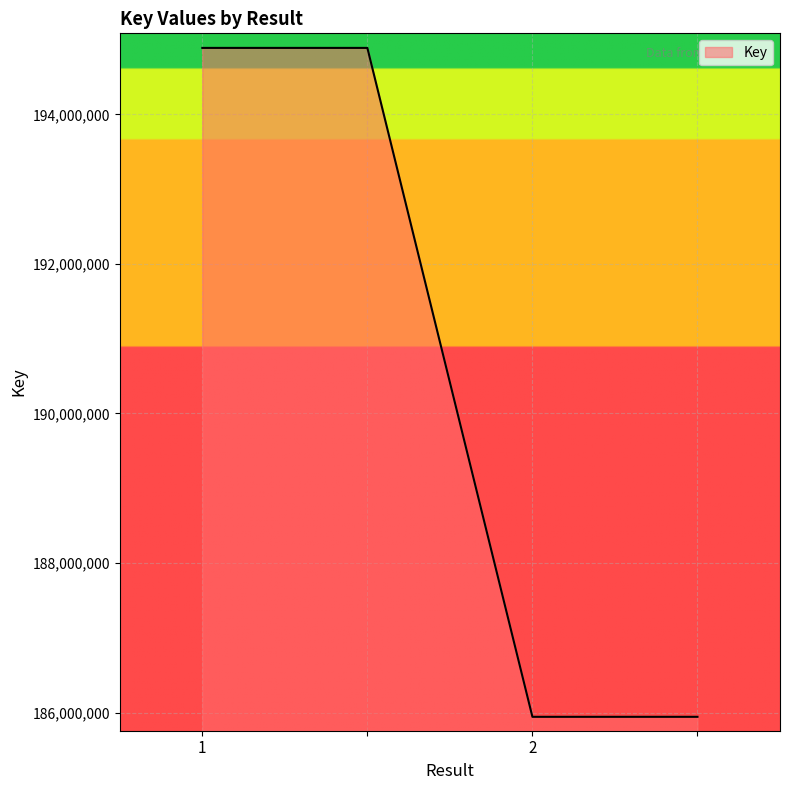

What is the greatest value displayed?

194889617